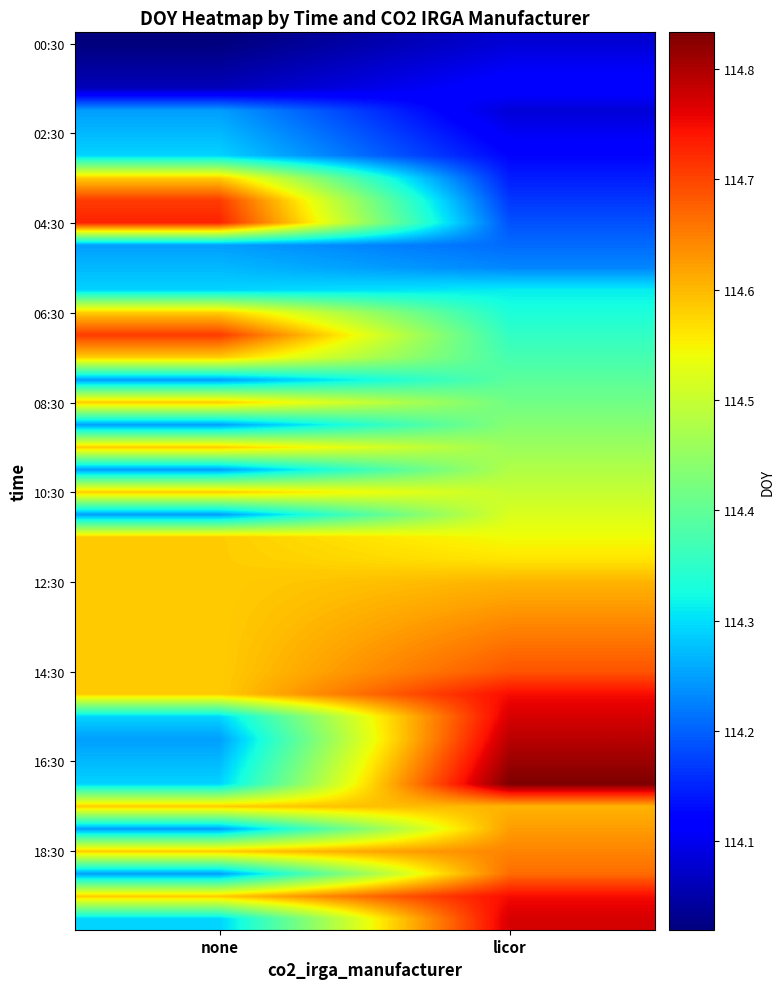

How many categories are shown in the chart?

2